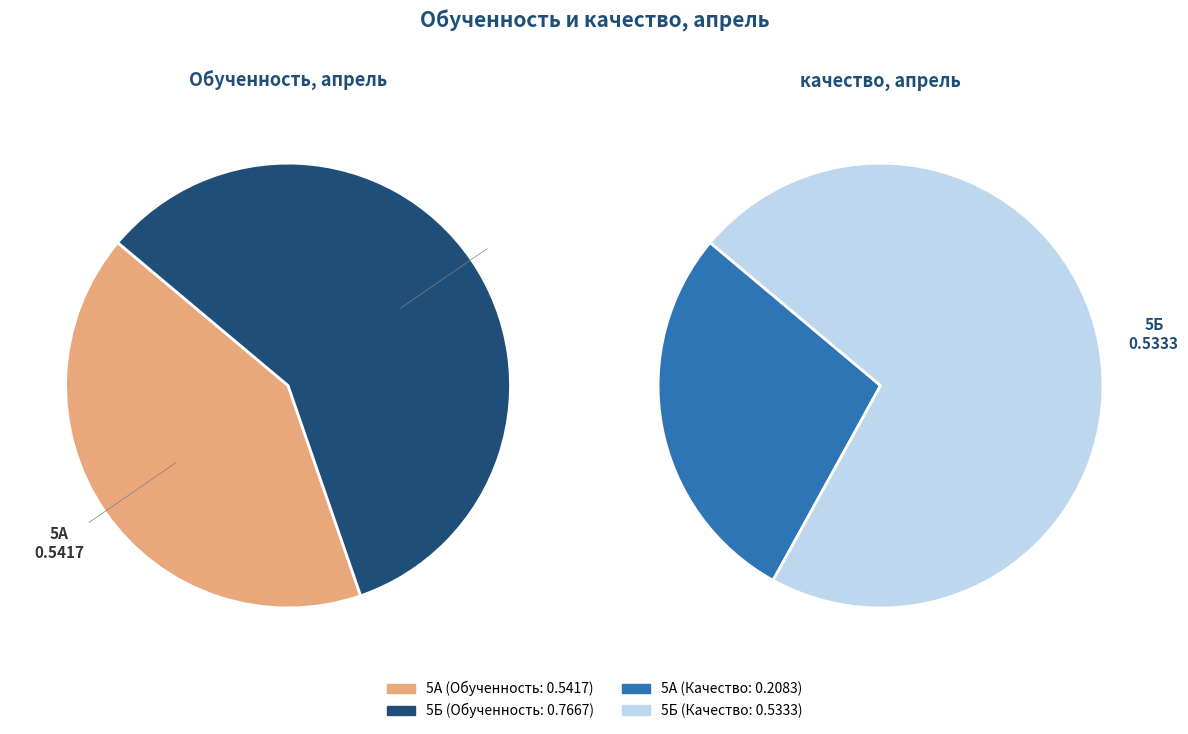

True or false: 5А accounts for 28% of the total.

False